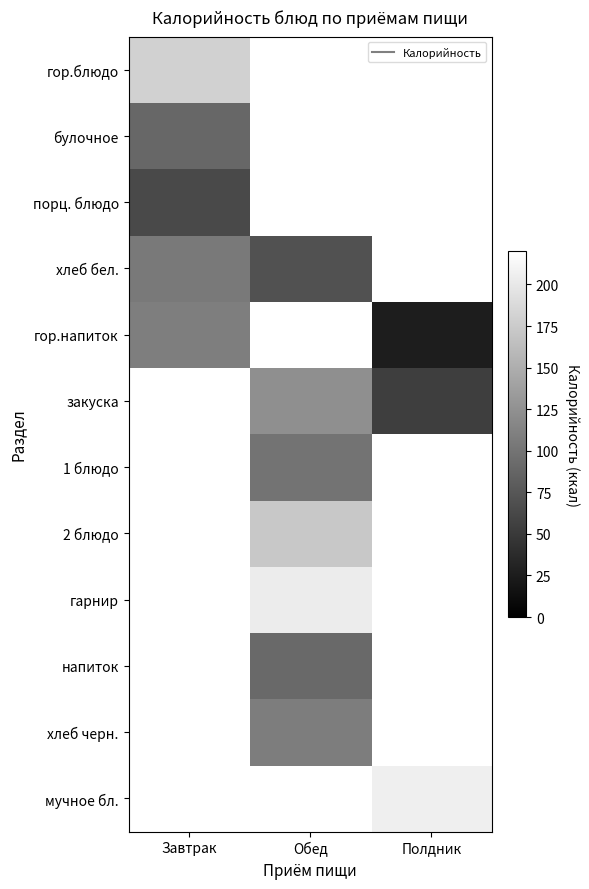

Which label corresponds to the largest value in the chart?

Полдник